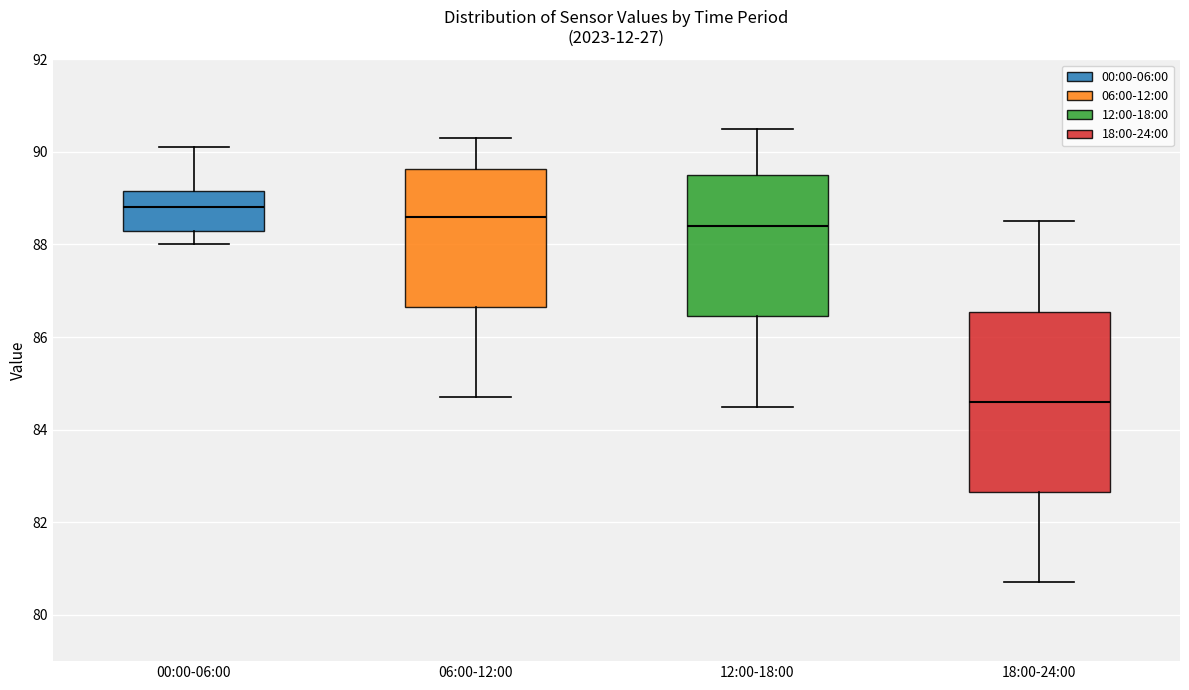

Which box is the tallest, from its lower edge to its upper edge?

18:00-24:00